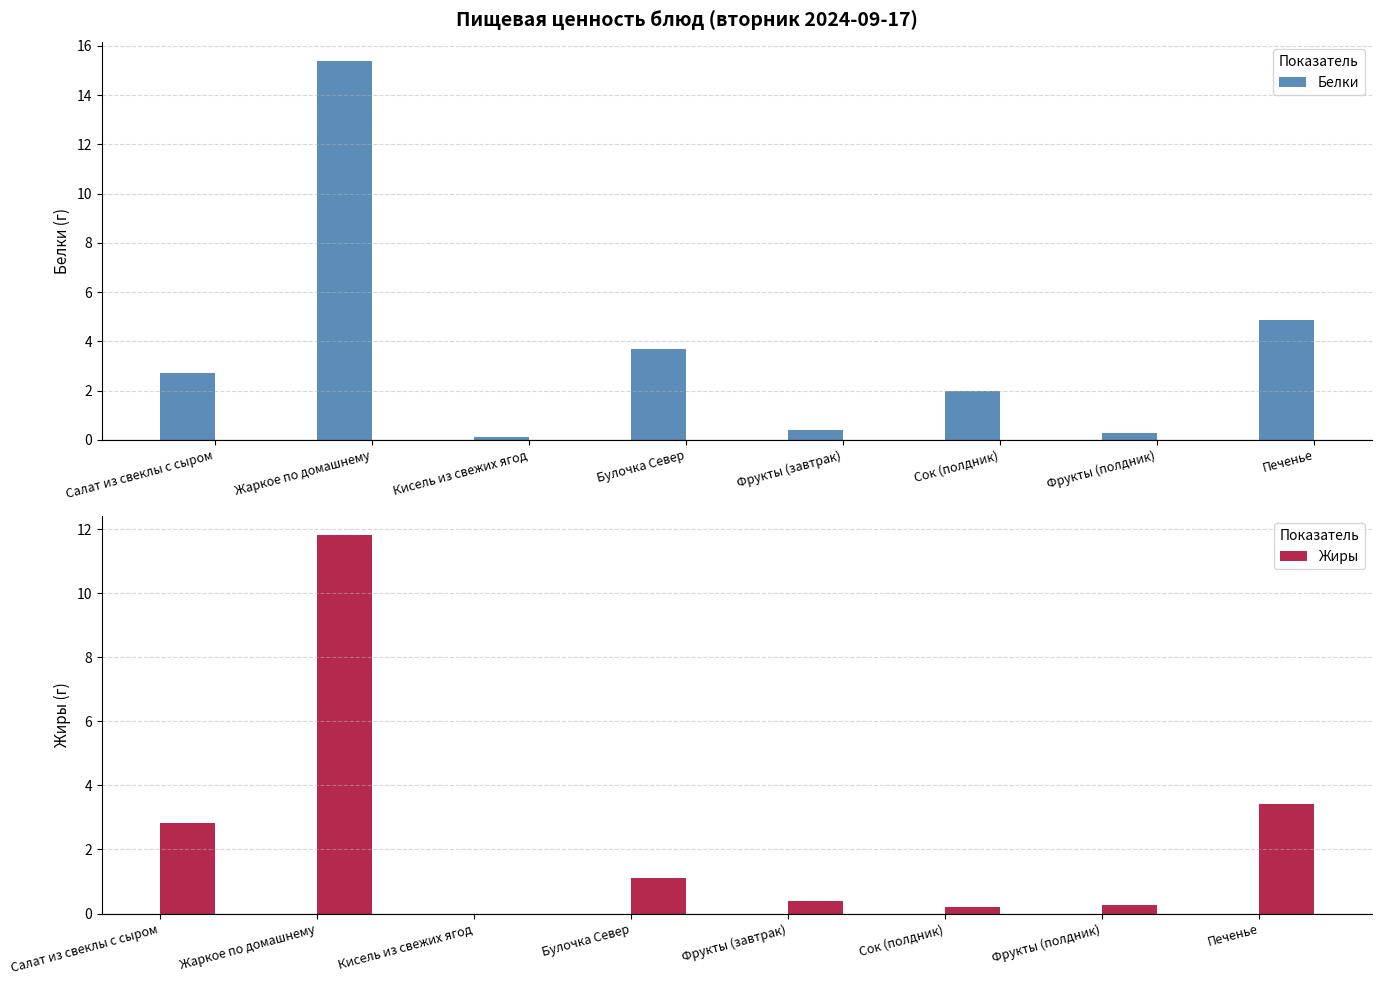

What position from the right is Фрукты (полдник)?

2